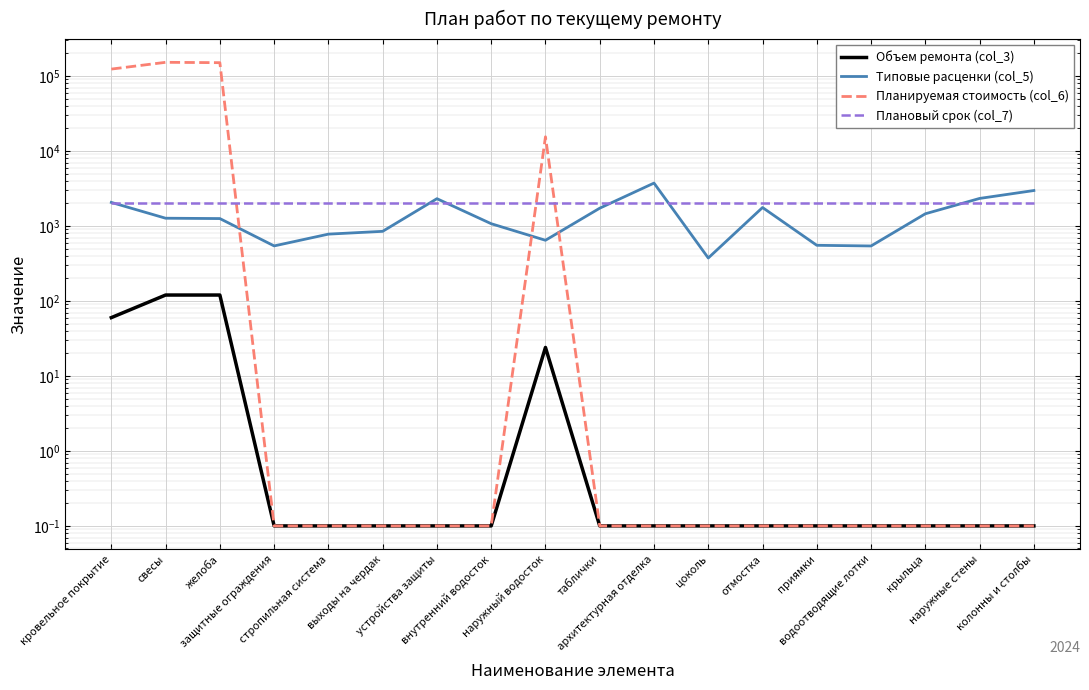

Reading right to left, extract all data points from this chart.

Объем ремонта (col_3): колонны и столбы=0.1	наружные стены=0.1	крыльца=0.1	водоотводящие лотки=0.1	приямки=0.1	отмостка=0.1	цоколь=0.1	архитектурная отделка=0.1	таблички=0.1	наружный водосток=24.0	внутренний водосток=0.1	устройства защиты=0.1	выходы на чердак=0.1	стропильная система=0.1	защитные ограждения=0.1	желоба=120.0	свесы=120.0	кровельное покрытие=60.0
Типовые расценки (col_5): колонны и столбы=2971.8	наружные стены=2331.0	крыльца=1455.0	водоотводящие лотки=541.4	приямки=552.6	отмостка=1763.2	цоколь=374.2	архитектурная отделка=3735.1	таблички=1727.4	наружный водосток=644.9	внутренний водосток=1072.5	устройства защиты=2313.3	выходы на чердак=848.8	стропильная система=778.8	защитные ограждения=542.3	желоба=1256.0	свесы=1269.7	кровельное покрытие=2062.8
Планируемая стоимость (col_6): колонны и столбы=0.1	наружные стены=0.1	крыльца=0.1	водоотводящие лотки=0.1	приямки=0.1	отмостка=0.1	цоколь=0.1	архитектурная отделка=0.1	таблички=0.1	наружный водосток=15476.4	внутренний водосток=0.1	устройства защиты=0.1	выходы на чердак=0.1	стропильная система=0.1	защитные ограждения=0.1	желоба=150716.4	свесы=152358.0	кровельное покрытие=123771.0
Плановый срок (col_7): колонны и столбы=2024.0	наружные стены=2024.0	крыльца=2024.0	водоотводящие лотки=2024.0	приямки=2024.0	отмостка=2024.0	цоколь=2024.0	архитектурная отделка=2024.0	таблички=2024.0	наружный водосток=2024.0	внутренний водосток=2024.0	устройства защиты=2024.0	выходы на чердак=2024.0	стропильная система=2024.0	защитные ограждения=2024.0	желоба=2024.0	свесы=2024.0	кровельное покрытие=2024.0